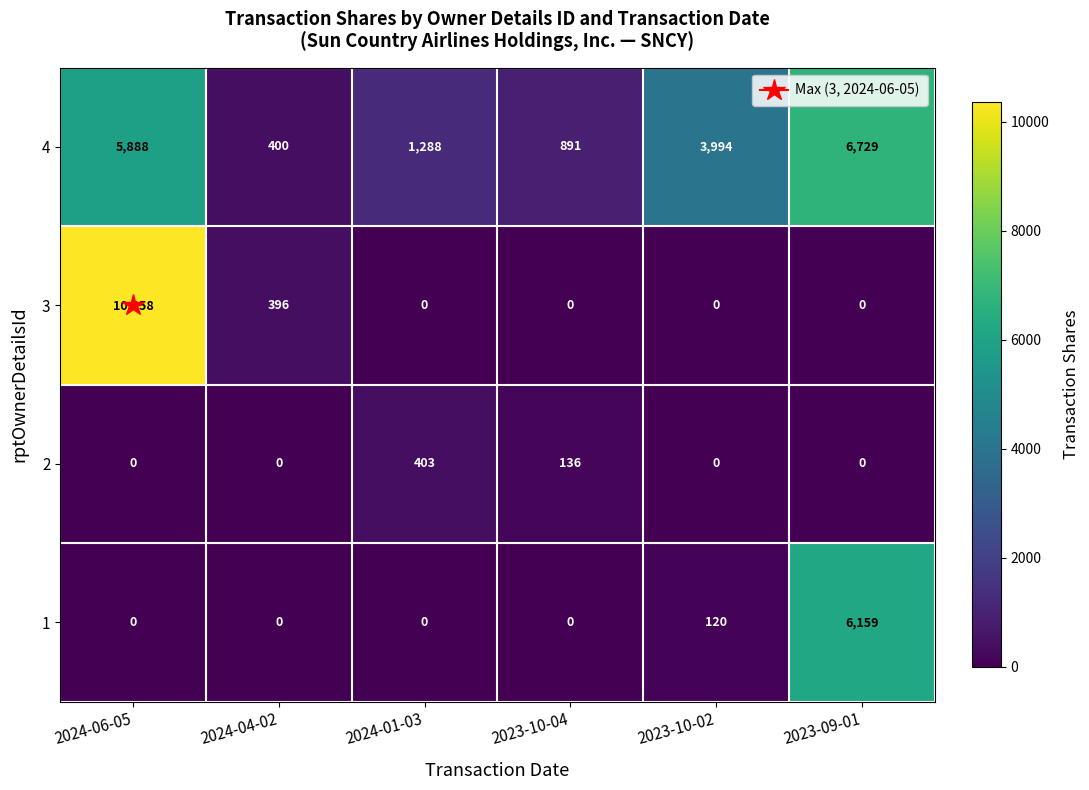

Which series has the widest spread of values?

3